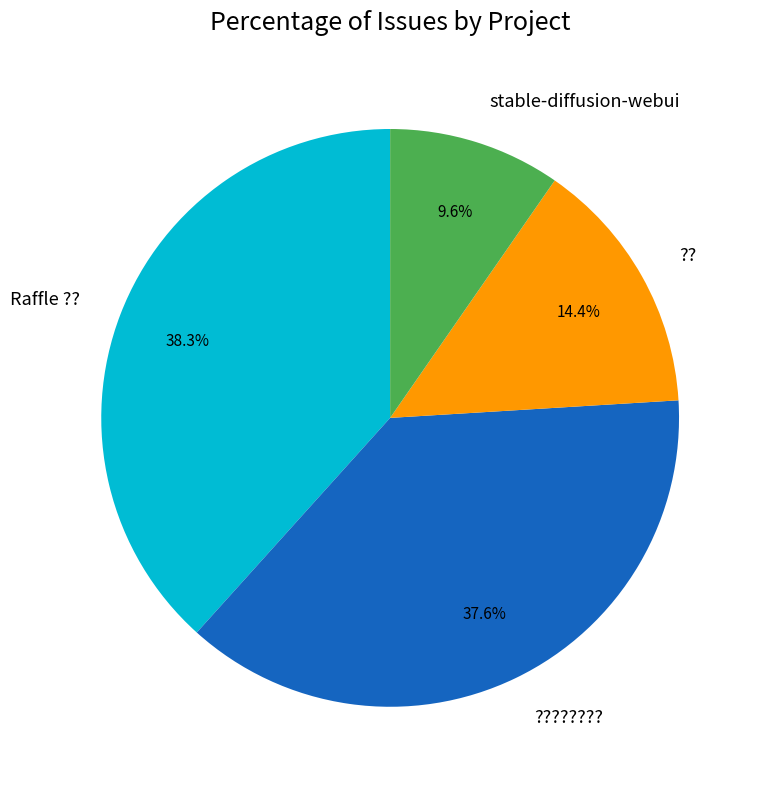

Approximately how many times larger is the value at ?? compared to stable-diffusion-webui?

1.5